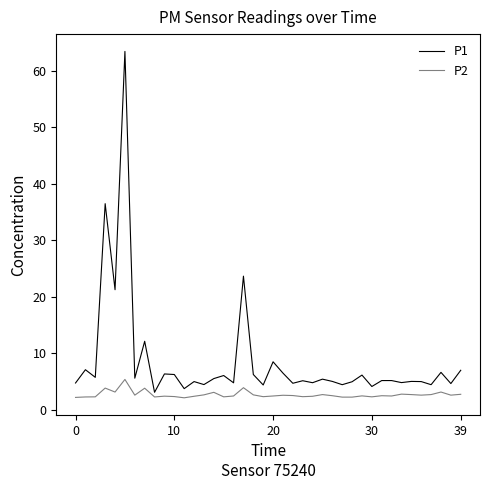

What is the minimum value shown in the chart?

2.1